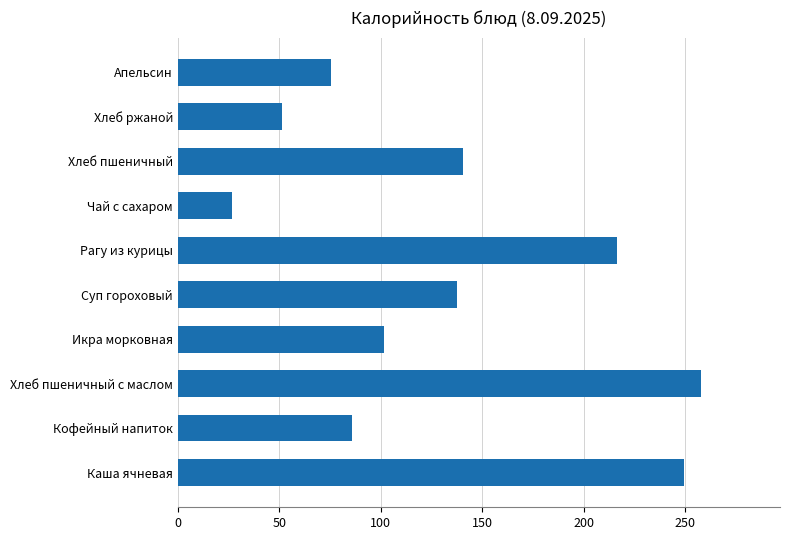

At which label is the value closest to 142?

Хлеб пшеничный